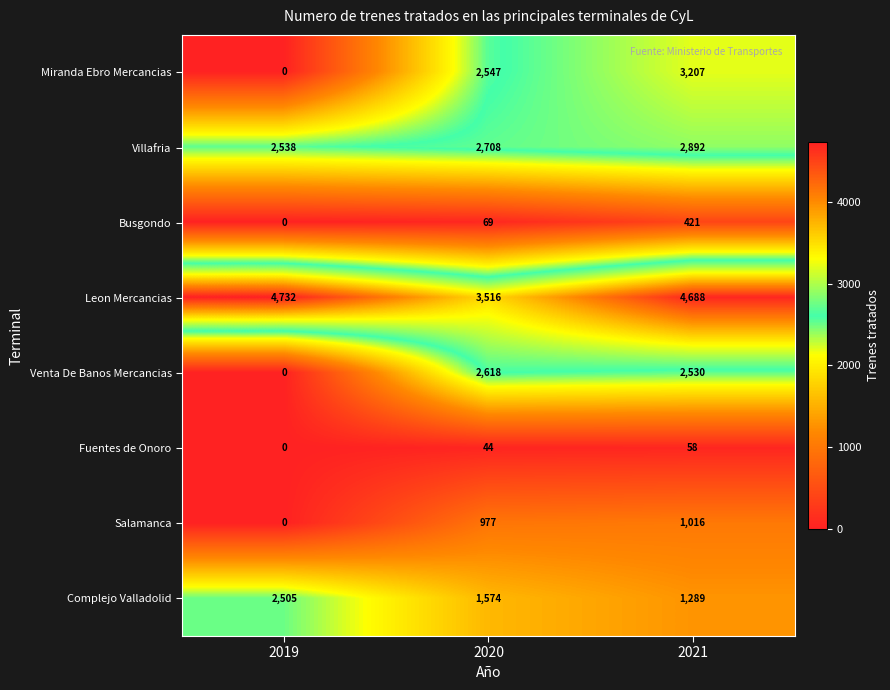

At which label does Leon Mercancias first exceed 4688?

2019